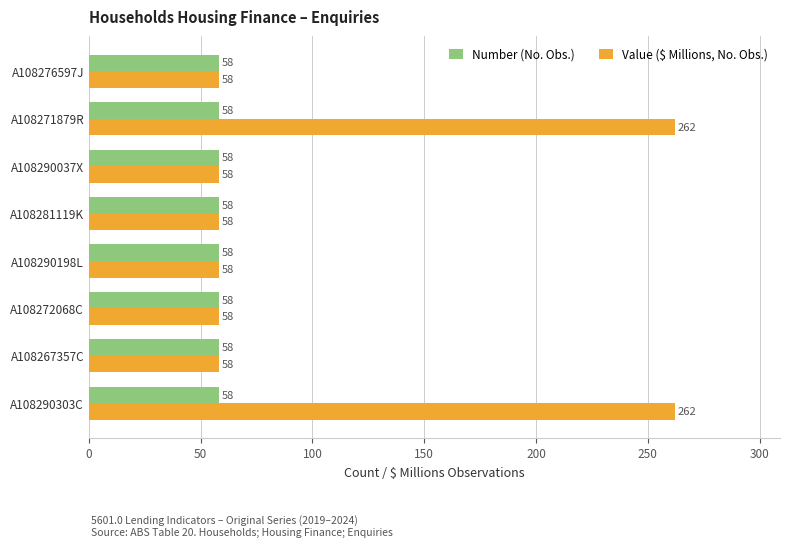

Count the Value ($ Millions, No. Obs.) values in the range 58 to 262.

8